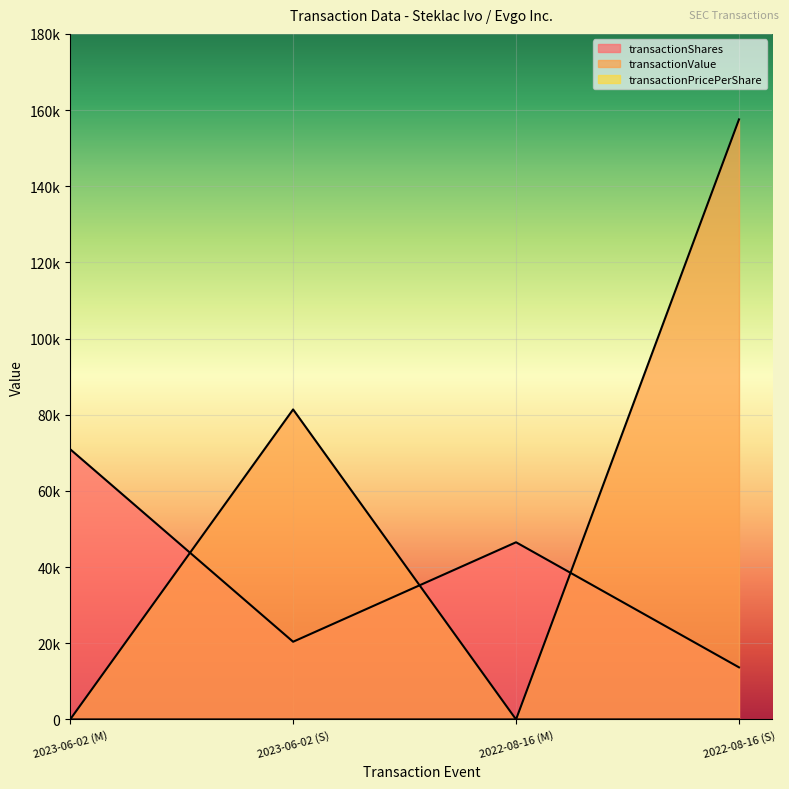

What is the maximum value shown in the chart?

157548.0